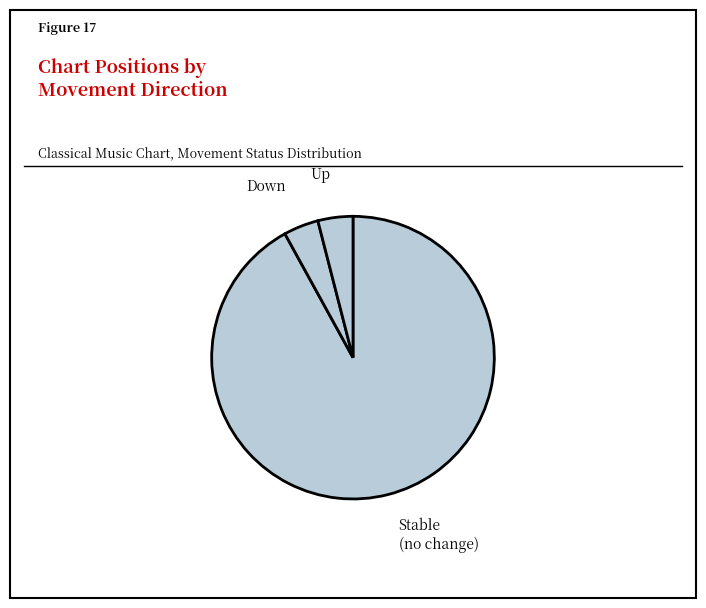

To the nearest percent, what is the difference between the largest and smallest slice percentages?

88%